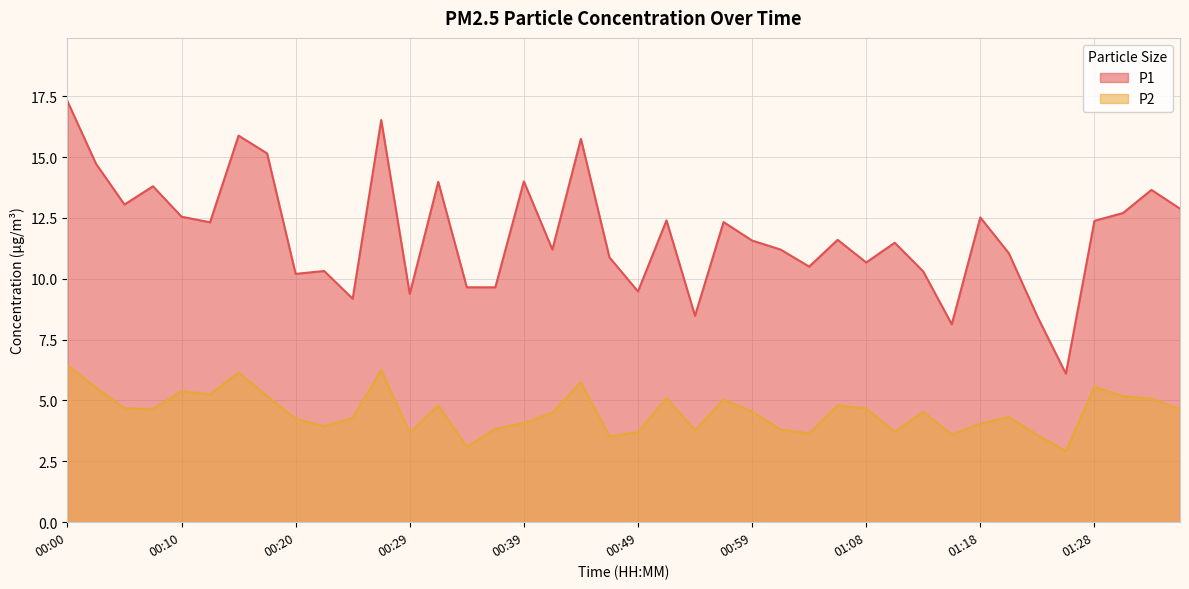

True or false: P1 has a value of 10.3 at 01:13.

True